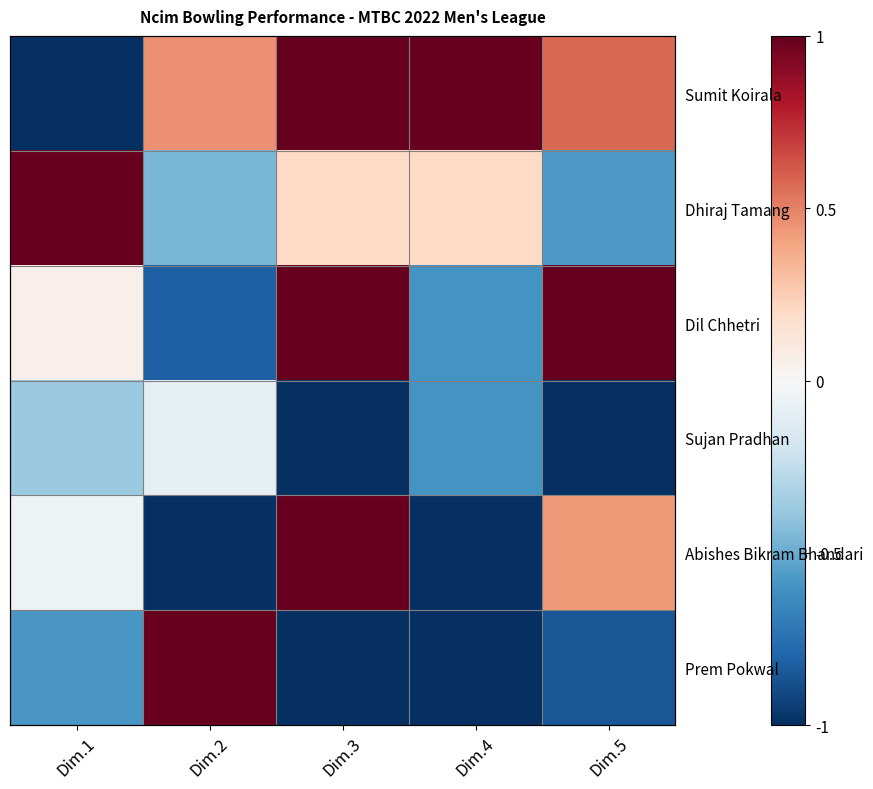

How many negative values does the Abishes Bikram Bhandari series have?

3